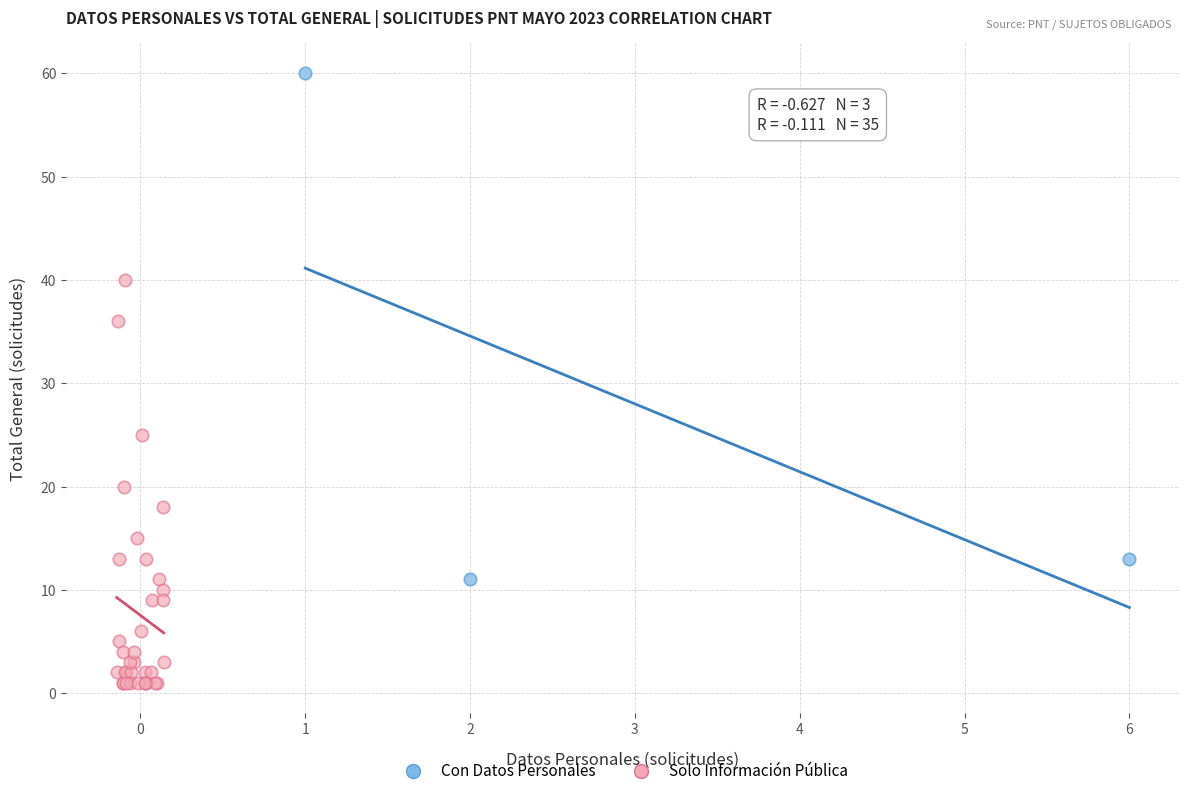

Which series reaches the maximum Y coordinate?

Con Datos Personales